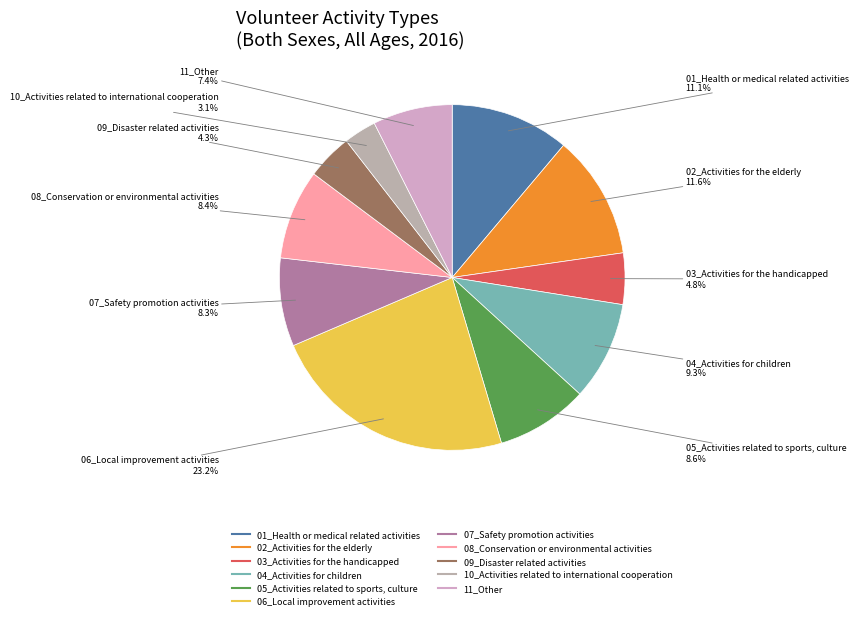

To the nearest percent, what is the average slice percentage?

9%